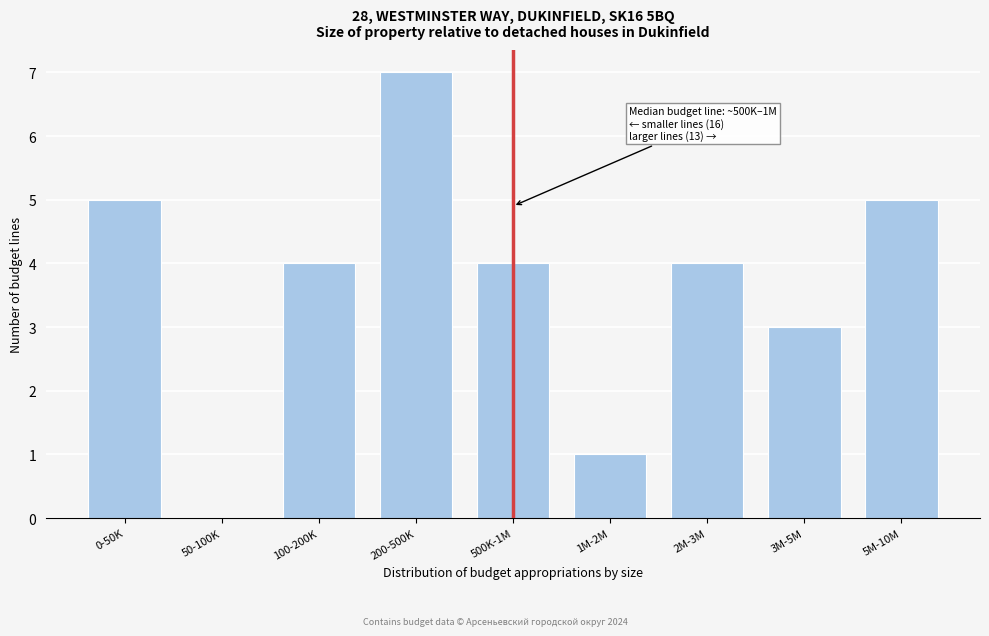

Reading left to right, what are all the values shown in this chart?

0-50K=5	50-100K=0	100-200K=4	200-500K=7	500K-1M=4	1M-2M=1	2M-3M=4	3M-5M=3	5M-10M=5